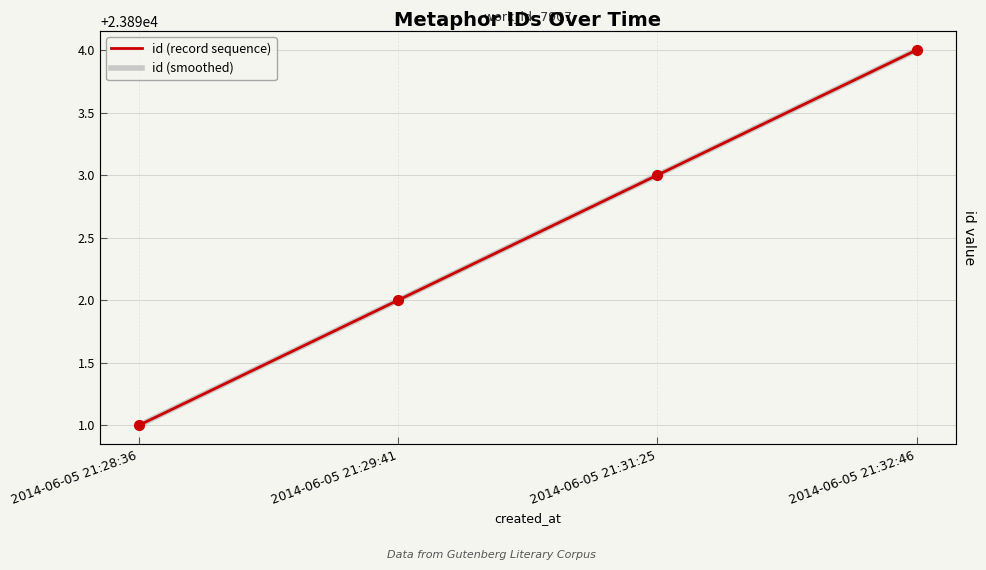

Is the value of id (record sequence) at 2014-06-05 21:28:36 greater than the value of id (smoothed) at 2014-06-05 21:28:36?

No